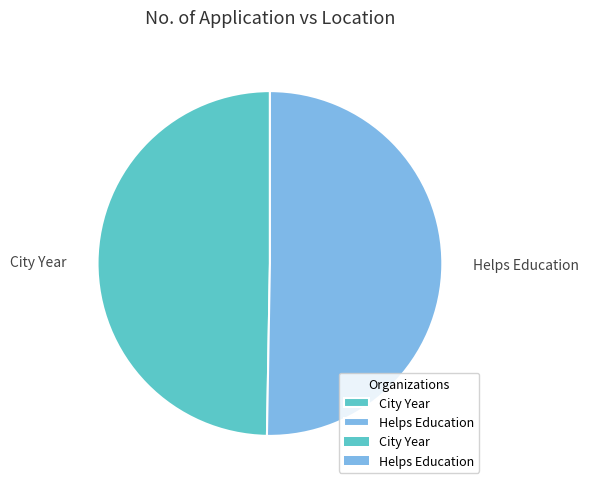

Between City Year and Helps Education, which is larger?

Helps Education